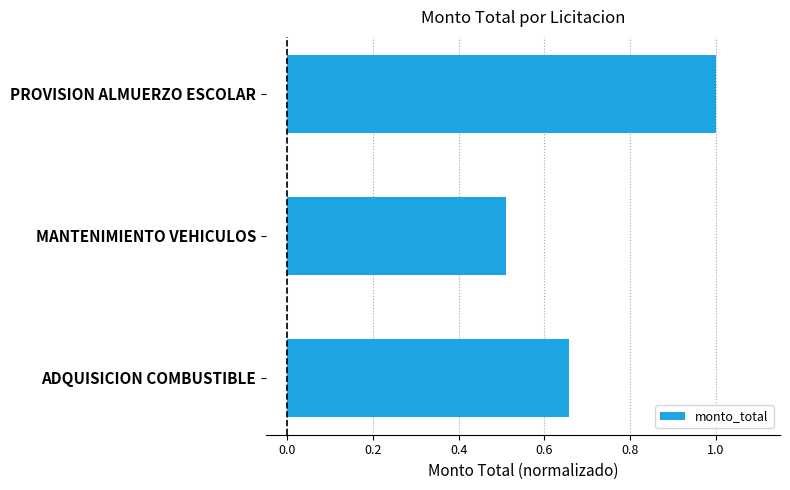

What is the difference between the maximum and minimum values?

0.5